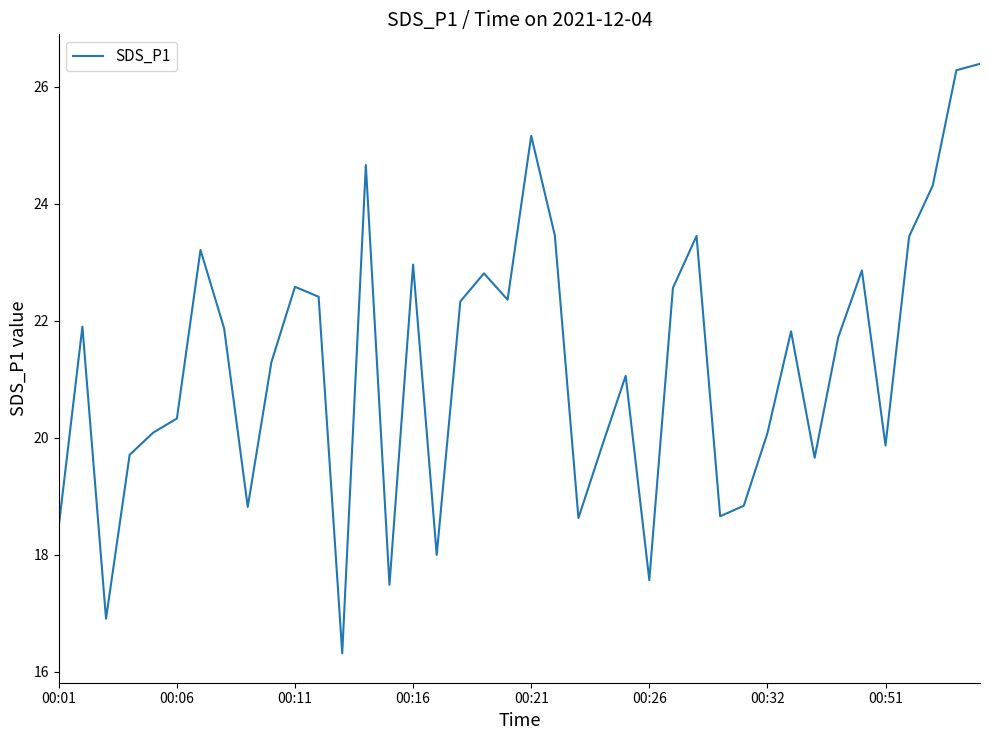

What is the minimum value shown in the chart?

16.3